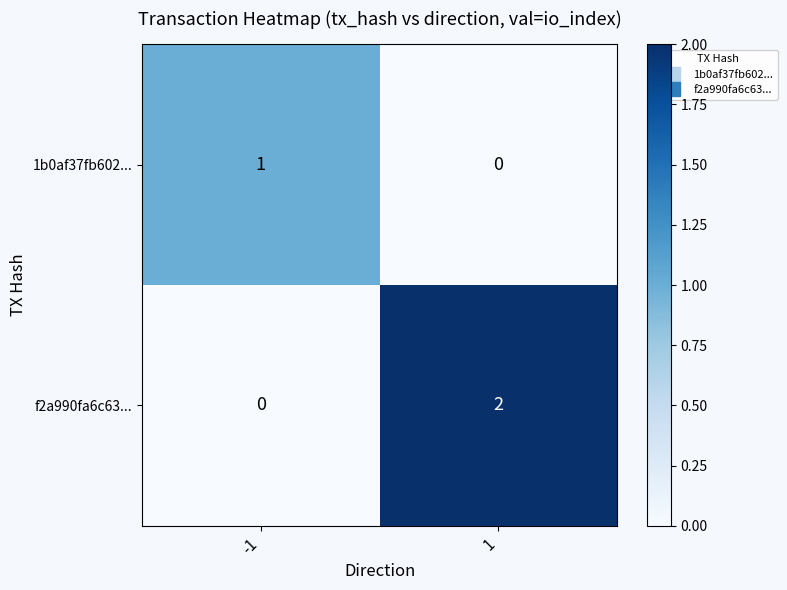

Which series has the widest spread of values?

f2a990fa6c63...